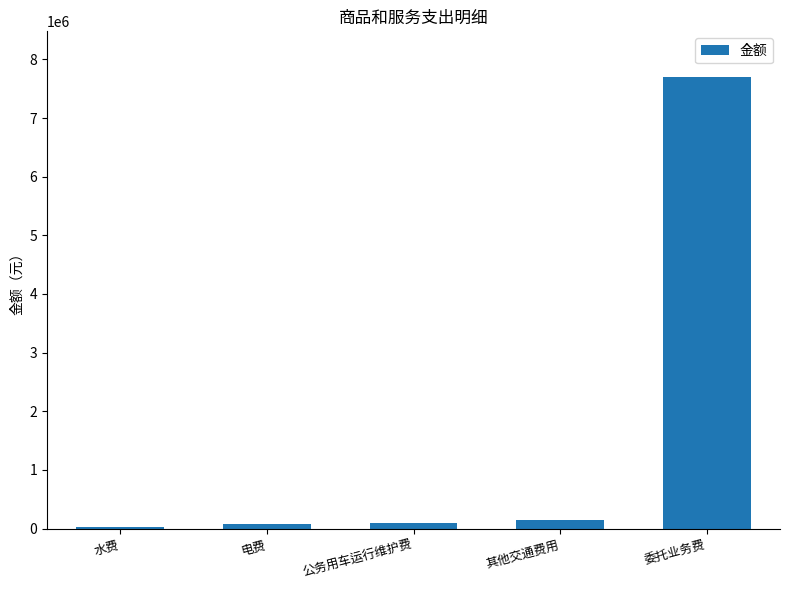

Where is the data nearest to the value 3865107?

其他交通费用